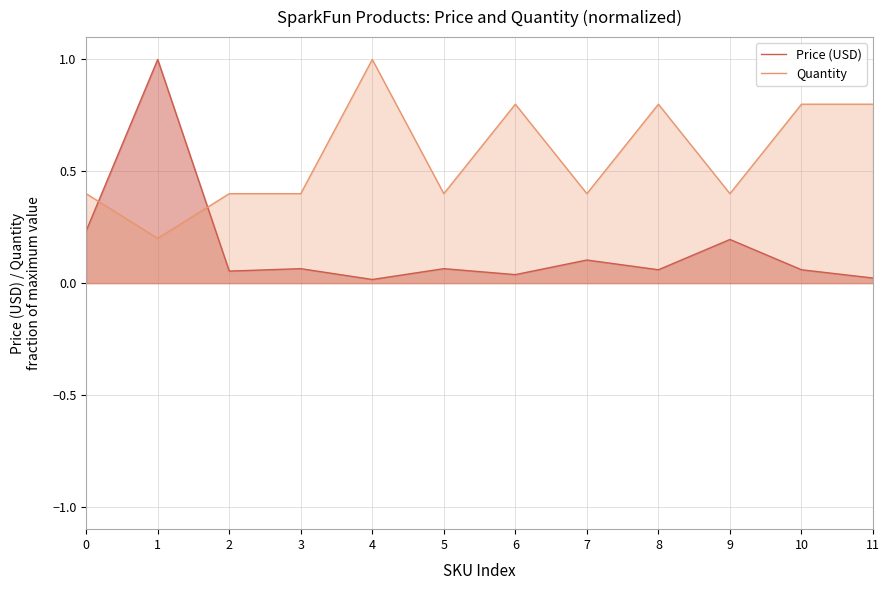

Reading left to right, list all the values displayed in this chart.

Price (USD): 0.2	1.0	0.1	0.1	0.0	0.1	0.0	0.1	0.1	0.2	0.1	0.0
Quantity: 0.4	0.2	0.4	0.4	1.0	0.4	0.8	0.4	0.8	0.4	0.8	0.8